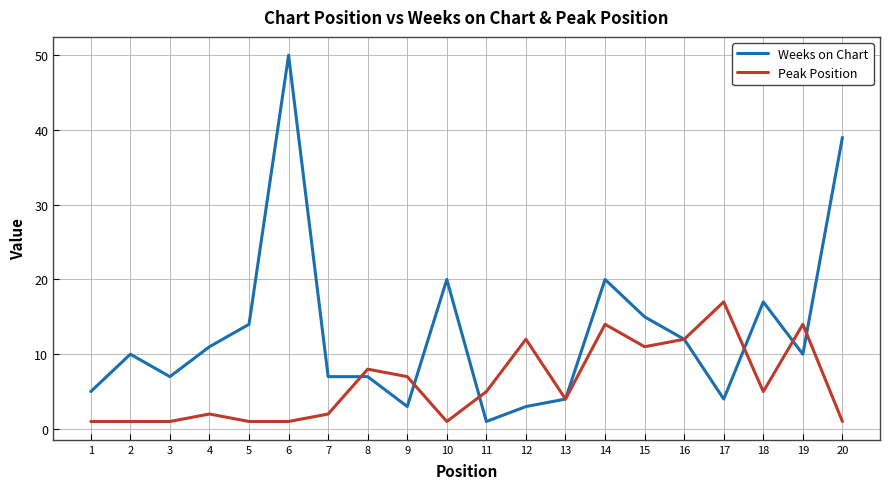

The Peak Position series shows 2 at 7. True or false?

True